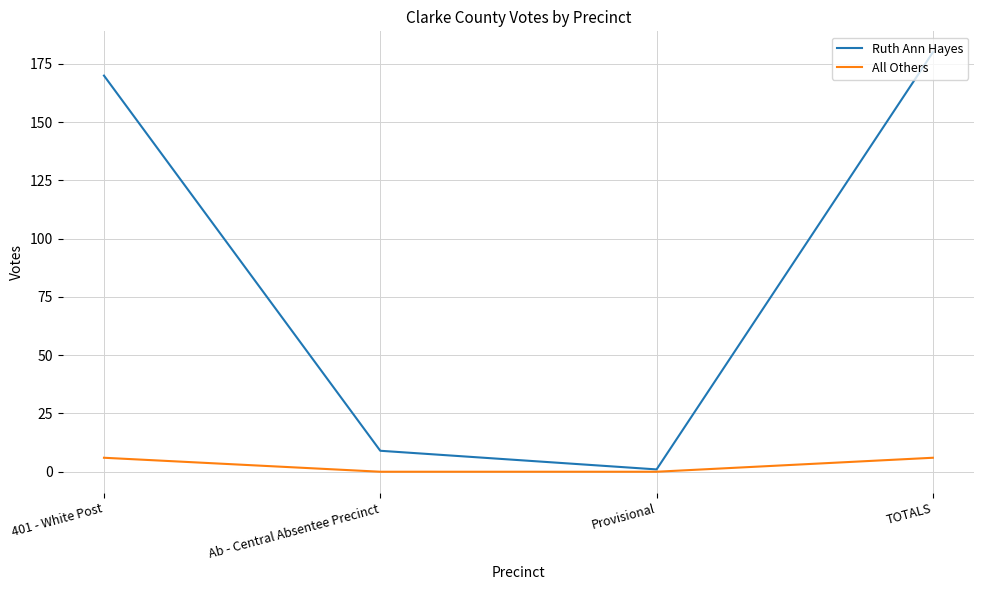

Is the value of Ruth Ann Hayes at Provisional greater than the value of All Others at TOTALS?

No